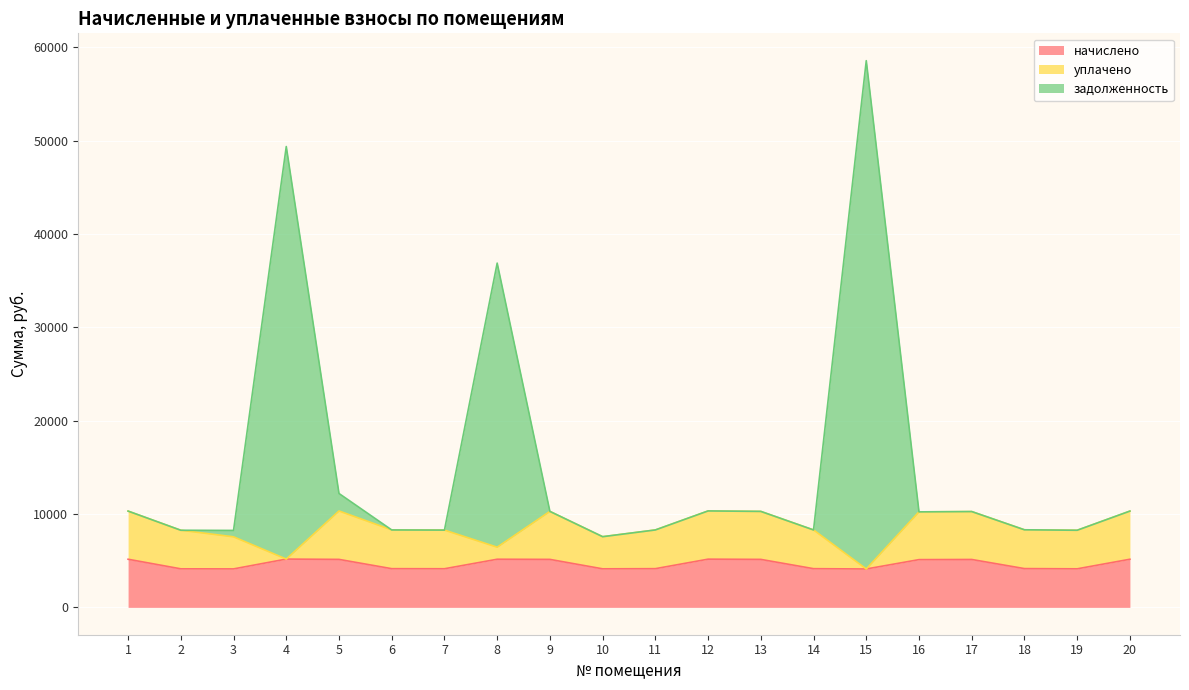

What is the total value across all series at 1?

10316.9